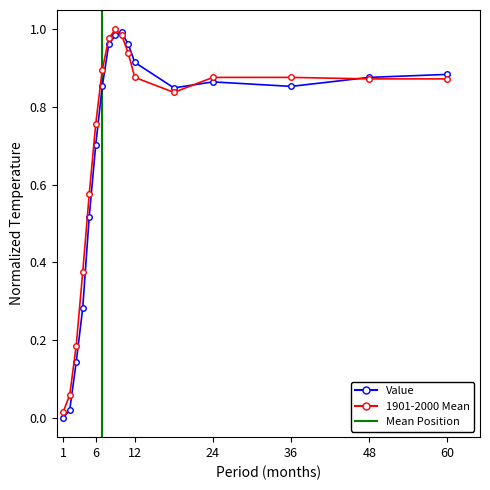

At which category does the chart reach its peak across all series?

9